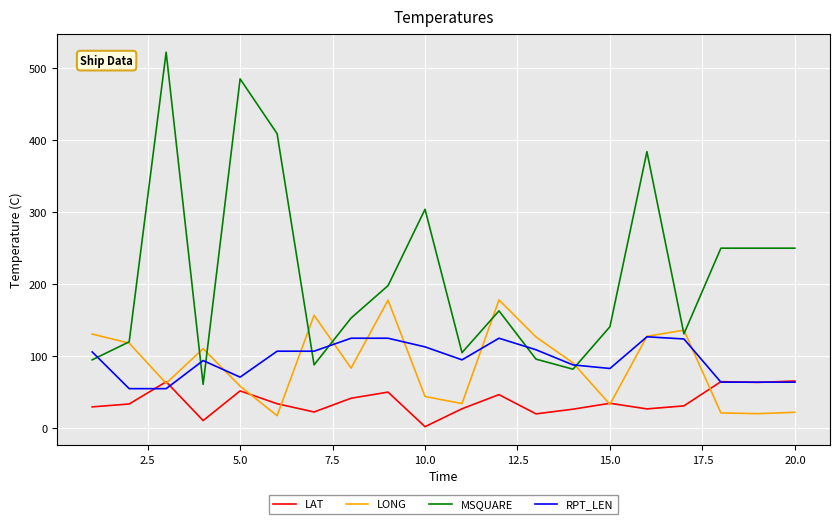

How many values in the LAT series are below 34?

10